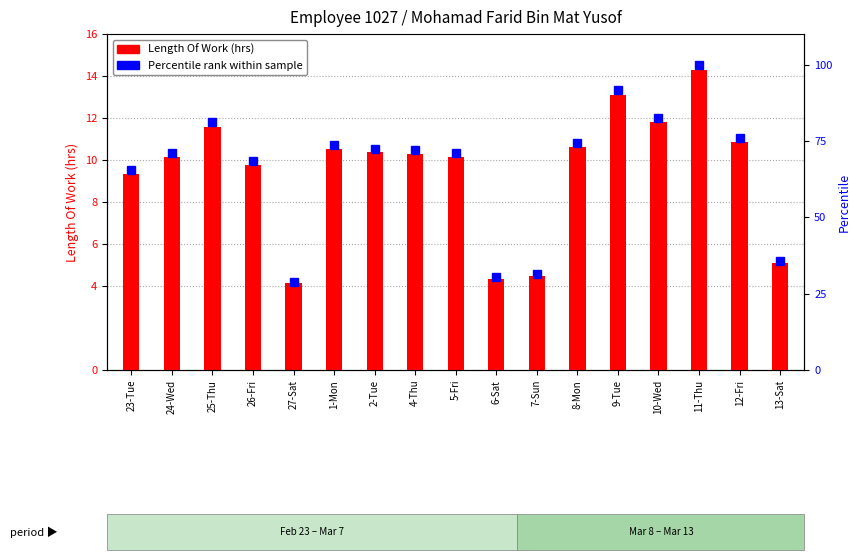

How many values in the Length Of Work (hrs) series exceed 10?

11